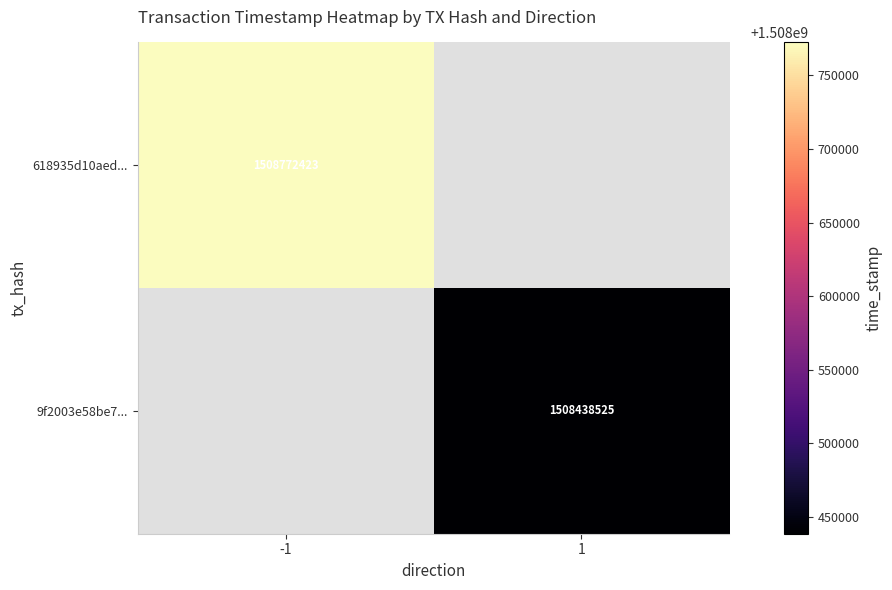

Between 1 and -1, which is larger?

-1